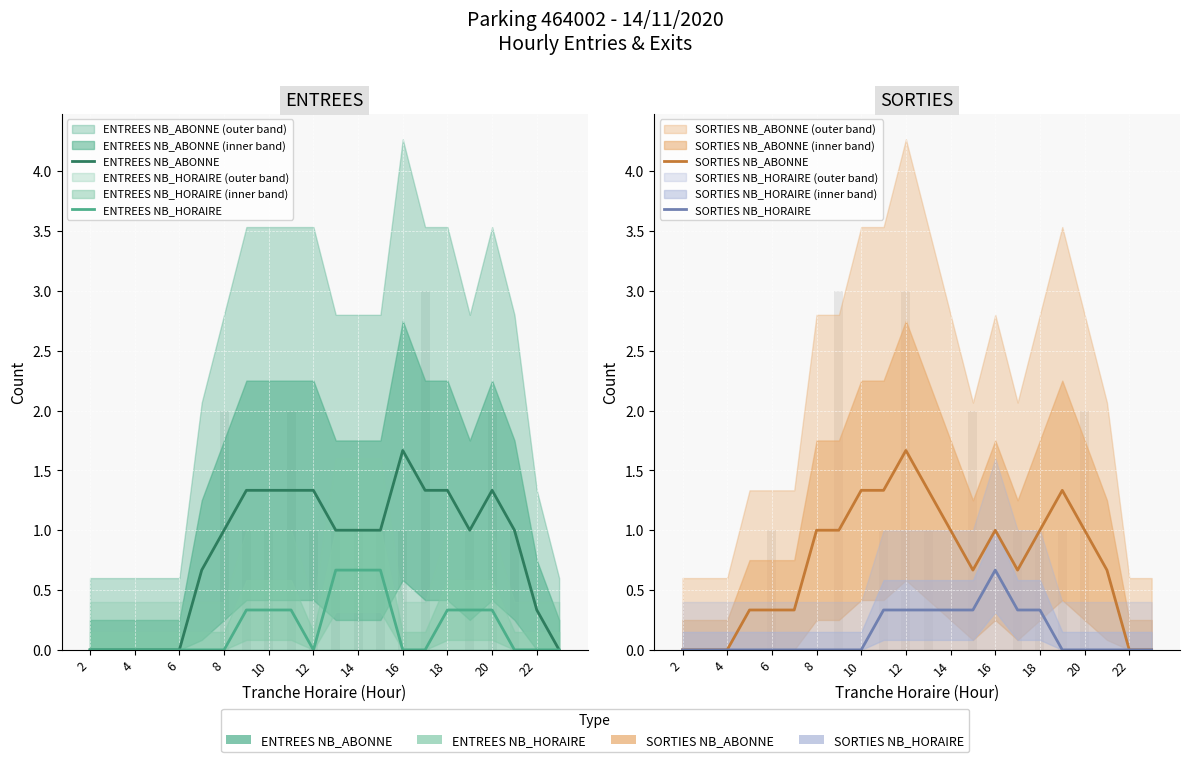

The SORTIES NB_HORAIRE series shows -0.2 at 21. True or false?

False